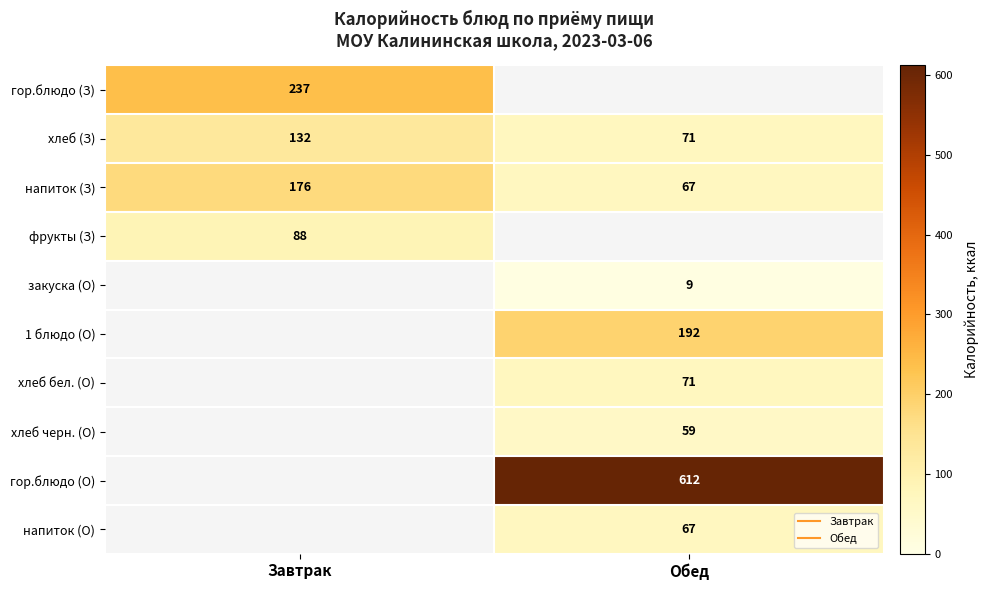

The фрукты (З) series shows 88.0 at Завтрак. True or false?

True